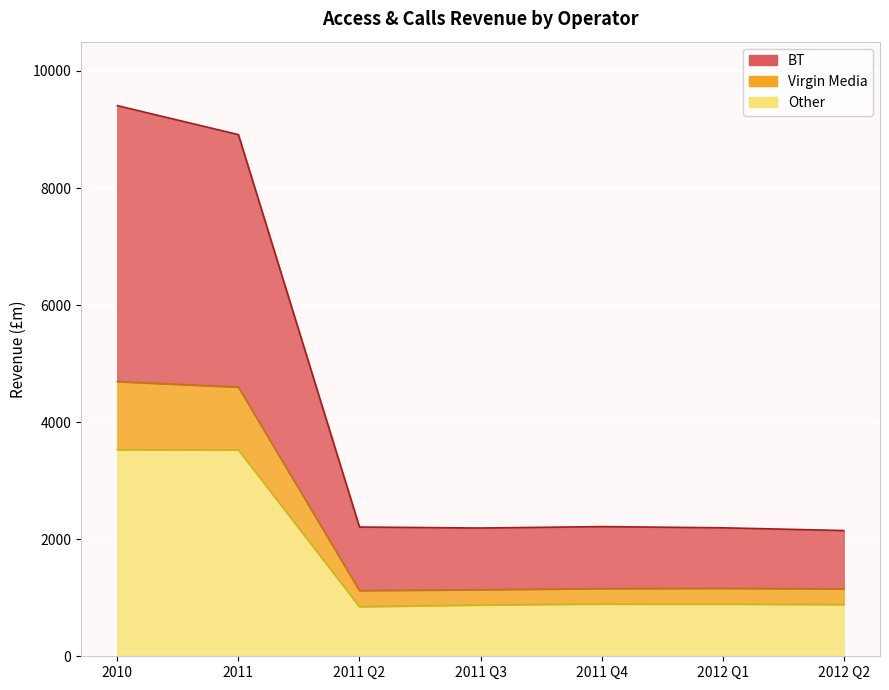

List the labels in order of BT value, largest first.

2010, 2011, 2011 Q4, 2011 Q2, 2012 Q1, 2011 Q3, 2012 Q2